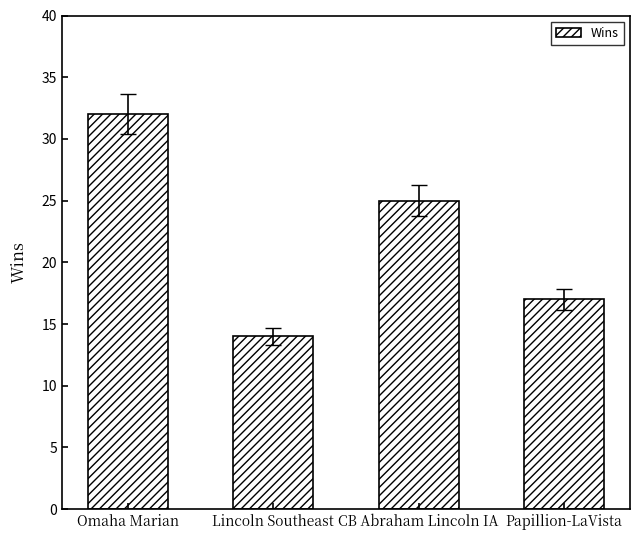

Reading right to left, transcribe all the data shown in this chart.

17	25	14	32